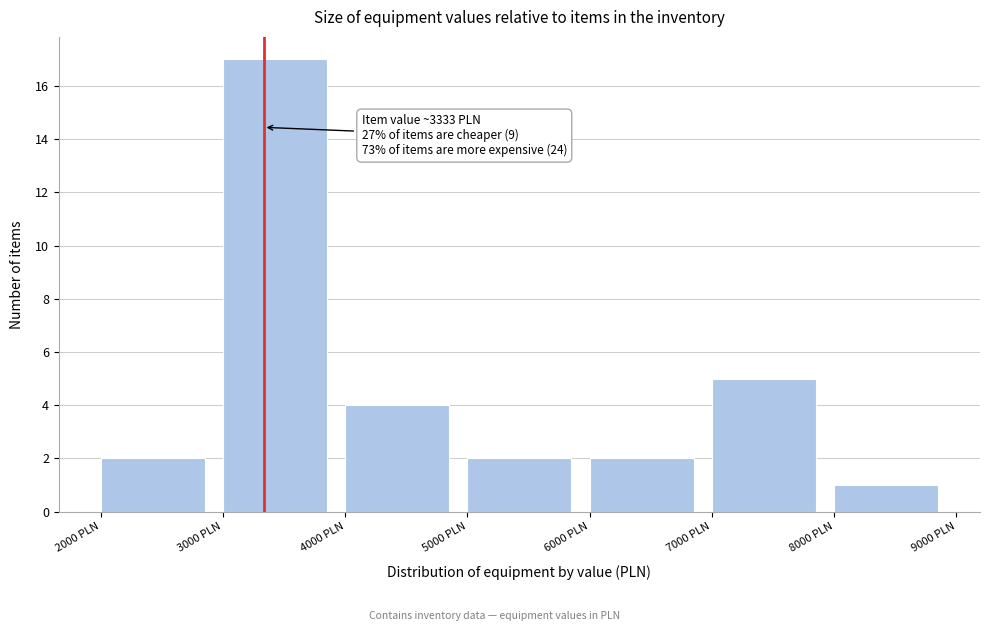

Which range on the x-axis has the tallest bar?

3000 to 4000